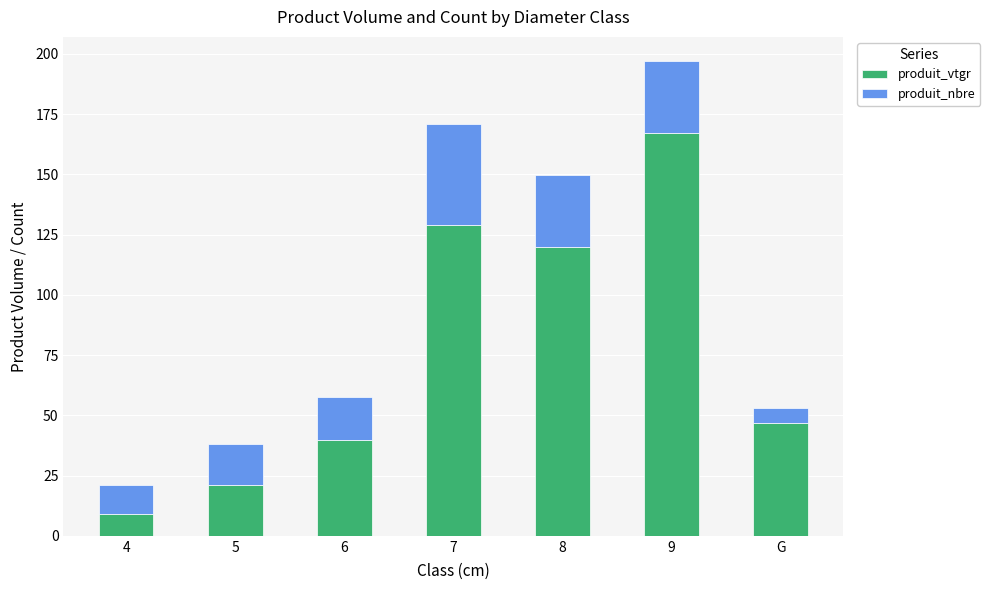

Rank the categories by produit_vtgr value from lowest to highest.

4, 5, 6, G, 8, 7, 9